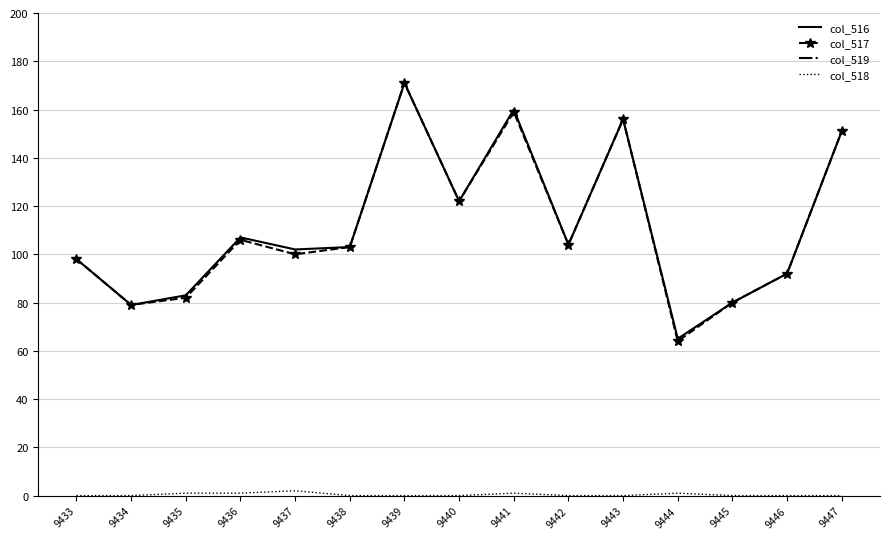

Reading left to right, what are all the values shown in this chart?

col_516: 9433=98.0	9434=79.0	9435=83.0	9436=107.0	9437=102.0	9438=103.0	9439=171.0	9440=122.0	9441=160.0	9442=104.0	9443=156.0	9444=65.0	9445=80.0	9446=92.0	9447=151.0
col_517: 9433=98.0	9434=79.0	9435=82.0	9436=106.0	9437=100.0	9438=103.0	9439=171.0	9440=122.0	9441=159.0	9442=104.0	9443=156.0	9444=64.0	9445=80.0	9446=92.0	9447=151.0
col_519: 9433=1001.4	9434=995.8	9435=994.9	9436=997.0	9437=994.5	9438=994.0	9439=996.6	9440=995.2	9441=990.7	9442=996.4	9443=992.5	9444=998.0	9445=998.0	9446=995.7	9447=992.5
col_518: 9433=0.0	9434=0.0	9435=1.0	9436=1.0	9437=2.0	9438=0.0	9439=0.0	9440=0.0	9441=1.0	9442=0.0	9443=0.0	9444=1.0	9445=0.0	9446=0.0	9447=0.0